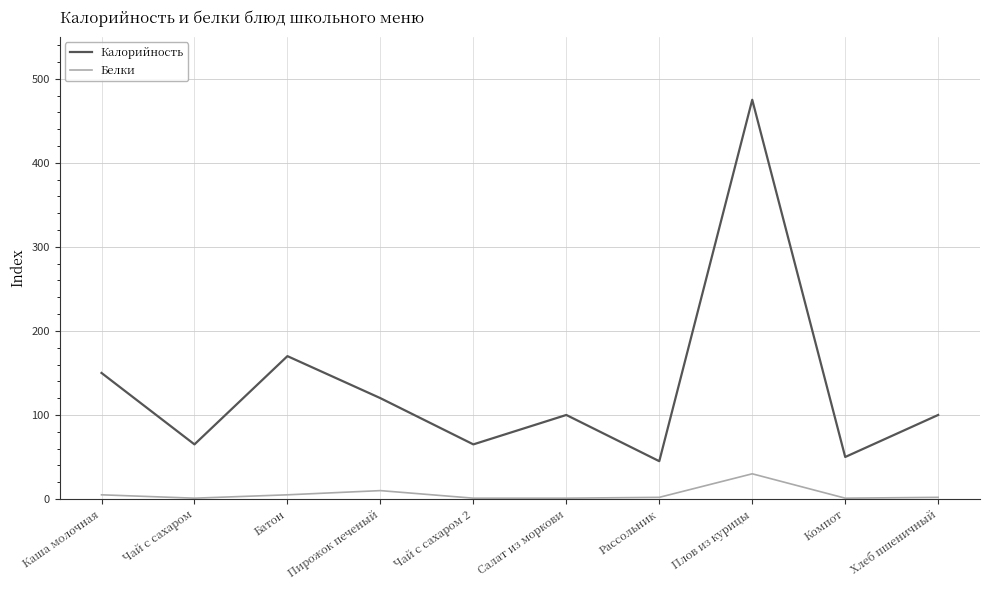

What position from the left is Компот?

9